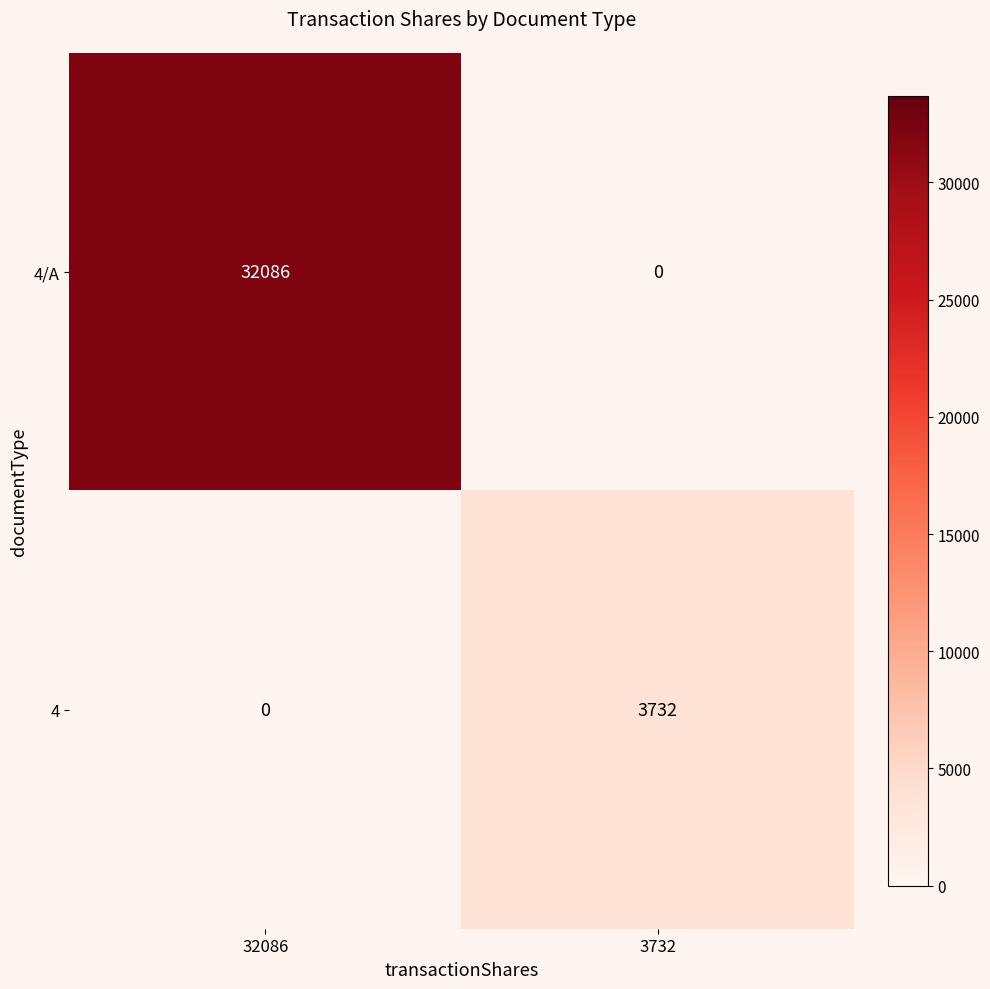

Which series has the largest total across all categories?

4/A